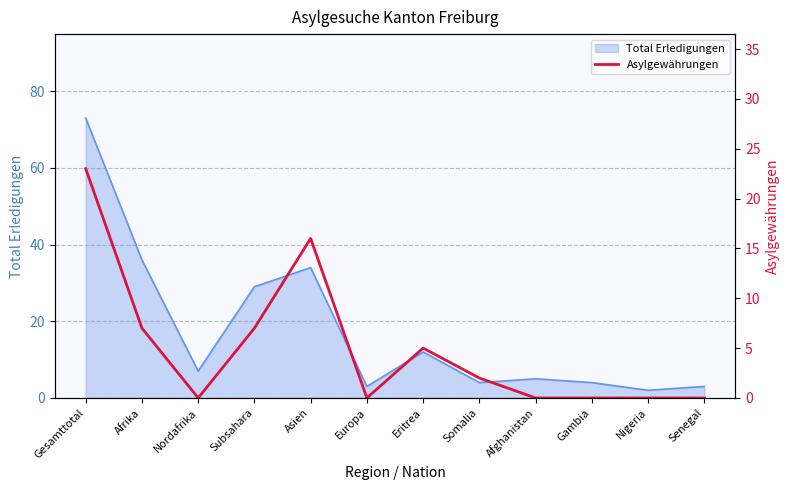

Which label corresponds to the largest value in the chart?

Gesamttotal